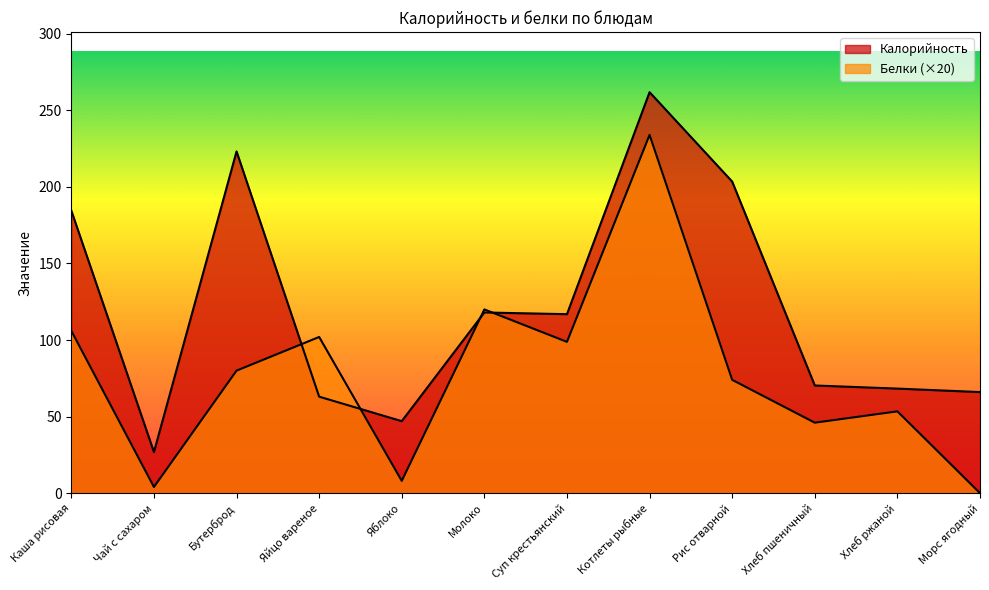

True or false: Калорийность has more than 0 points higher than both neighbors.

True